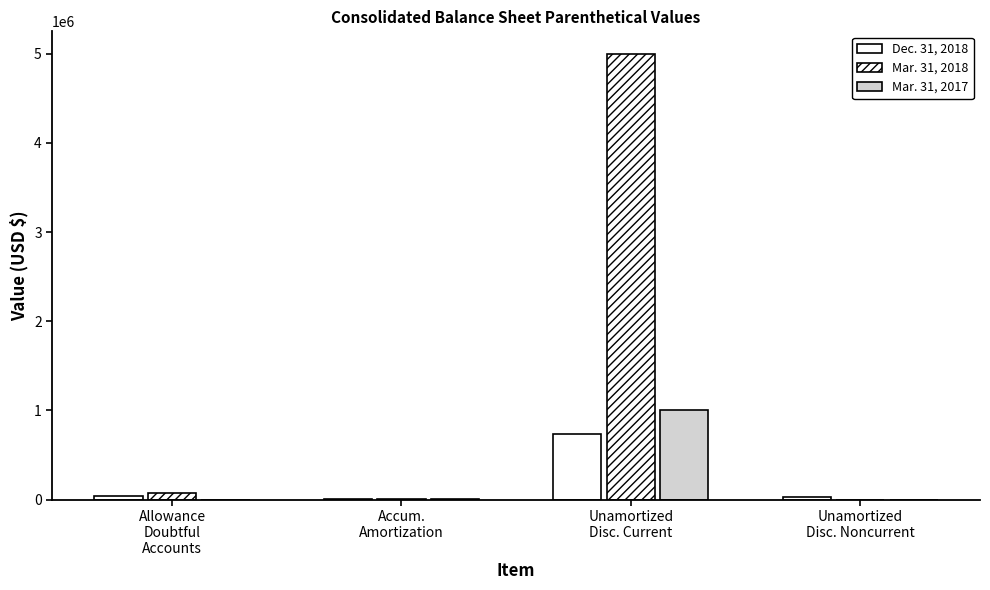

How many groups of bars are there?

4